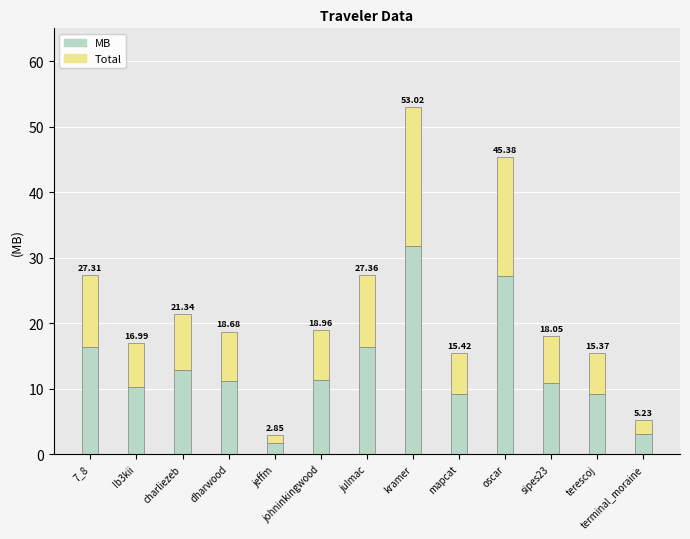

At how many categories does at least one series exceed 14?

4